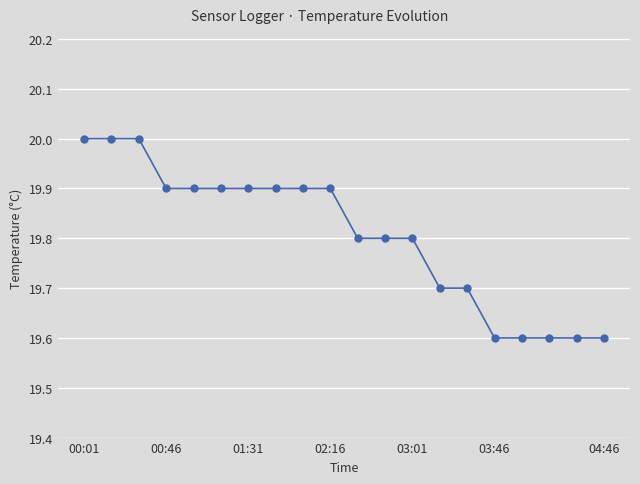

Does the chart display data point markers on the line(s)?

Yes